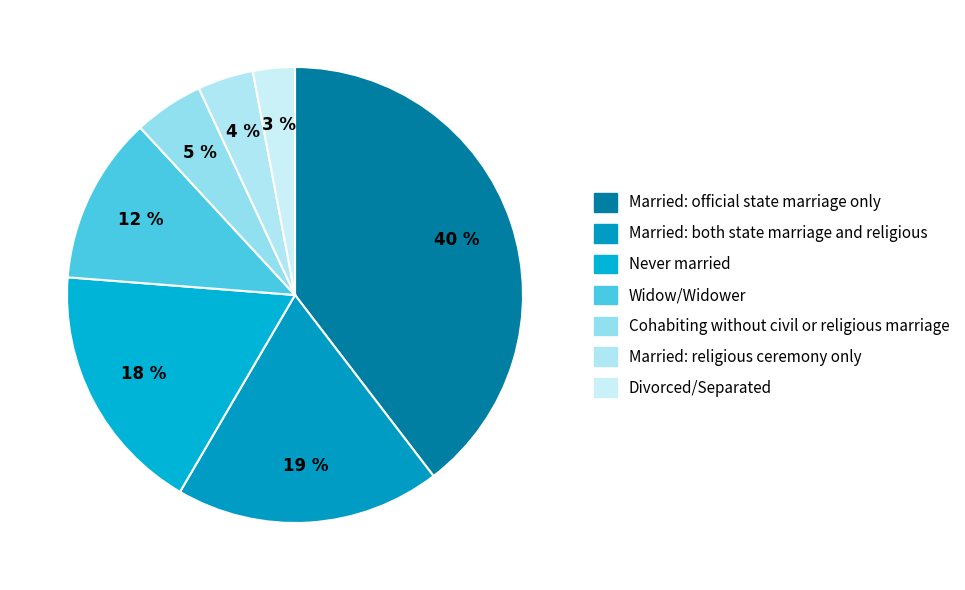

The Widow/Widower slice represents 2% of the pie. True or false?

False